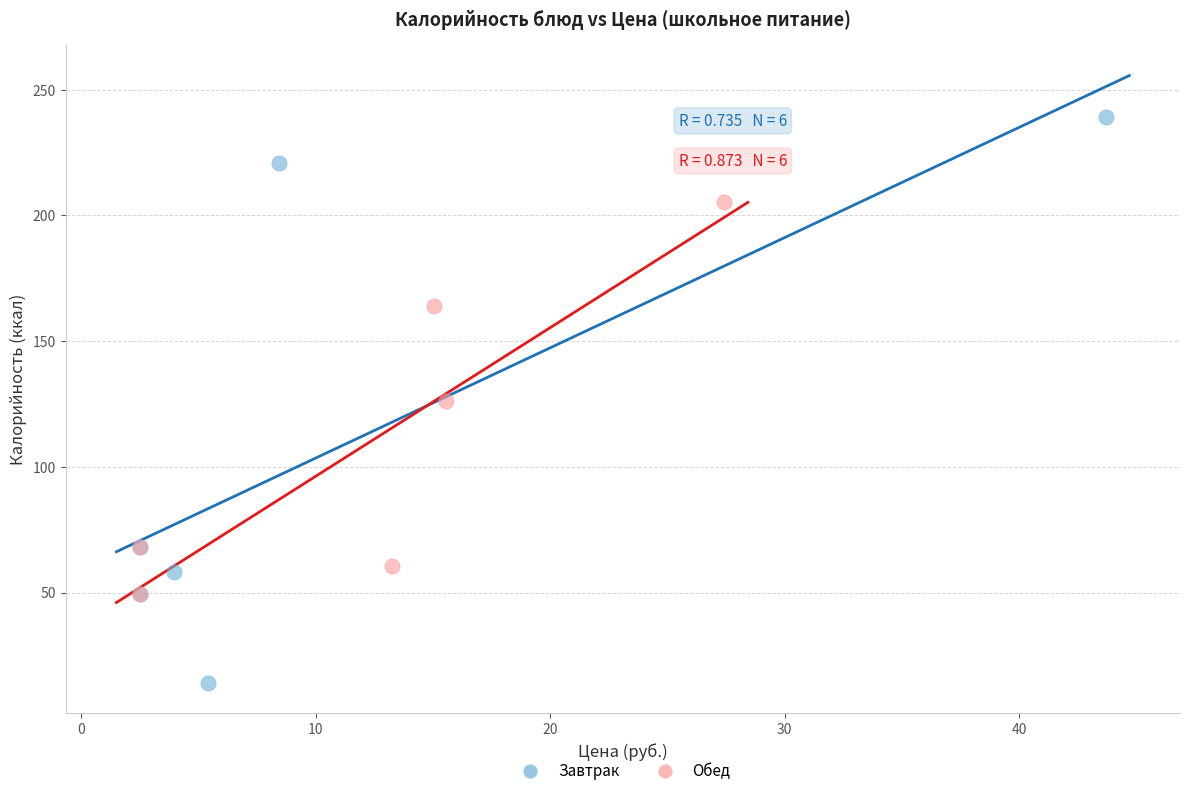

Which series reaches the maximum Y coordinate?

Завтрак